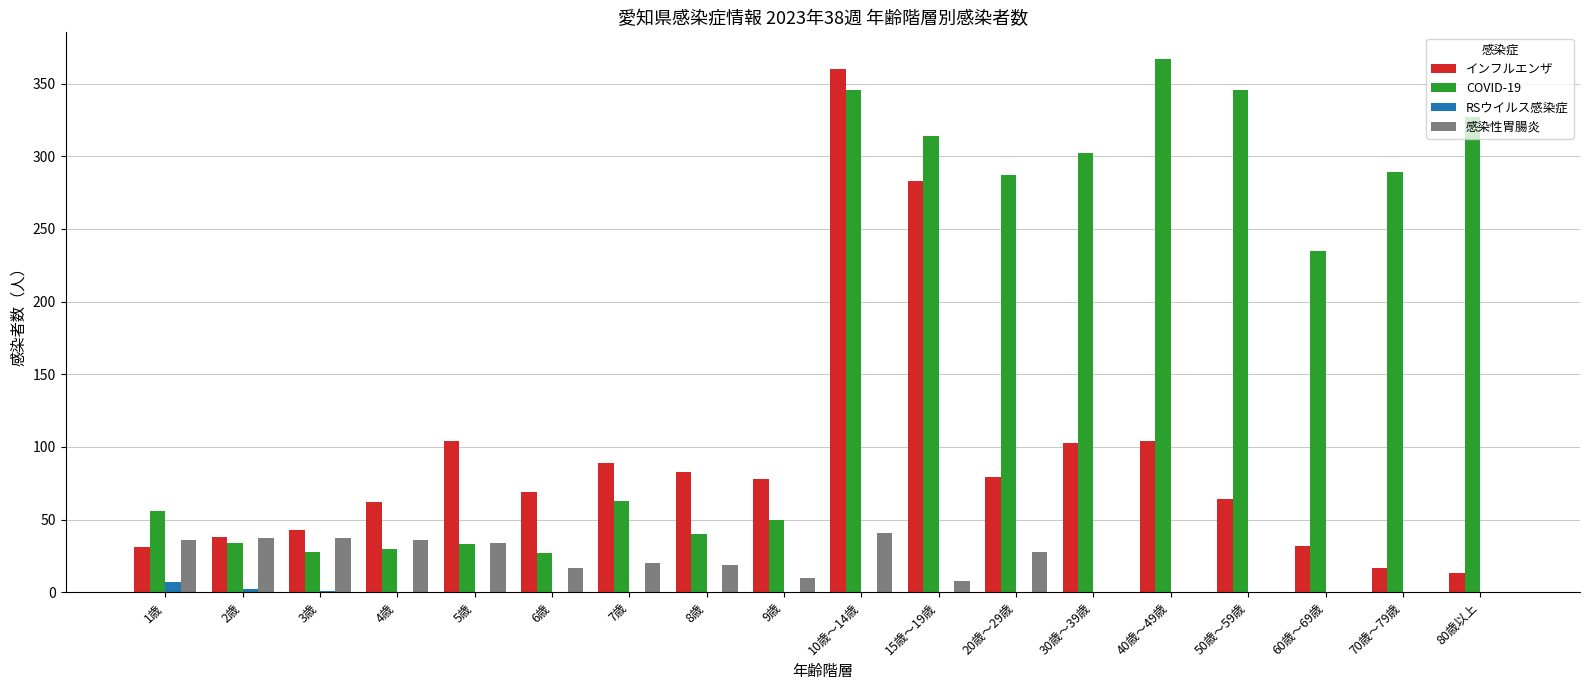

Which series has the largest total across all categories?

COVID-19